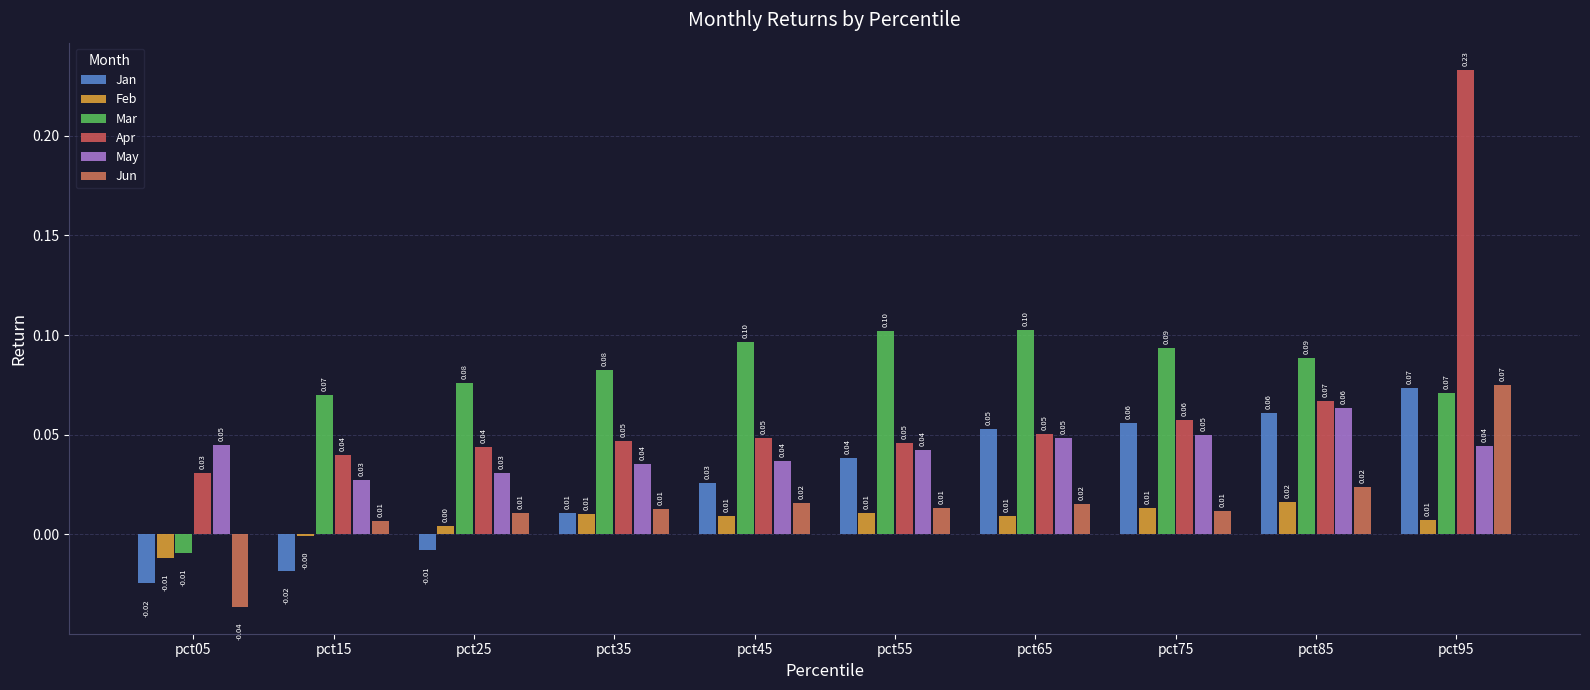

Which category has the lowest value in the Feb series?

pct05